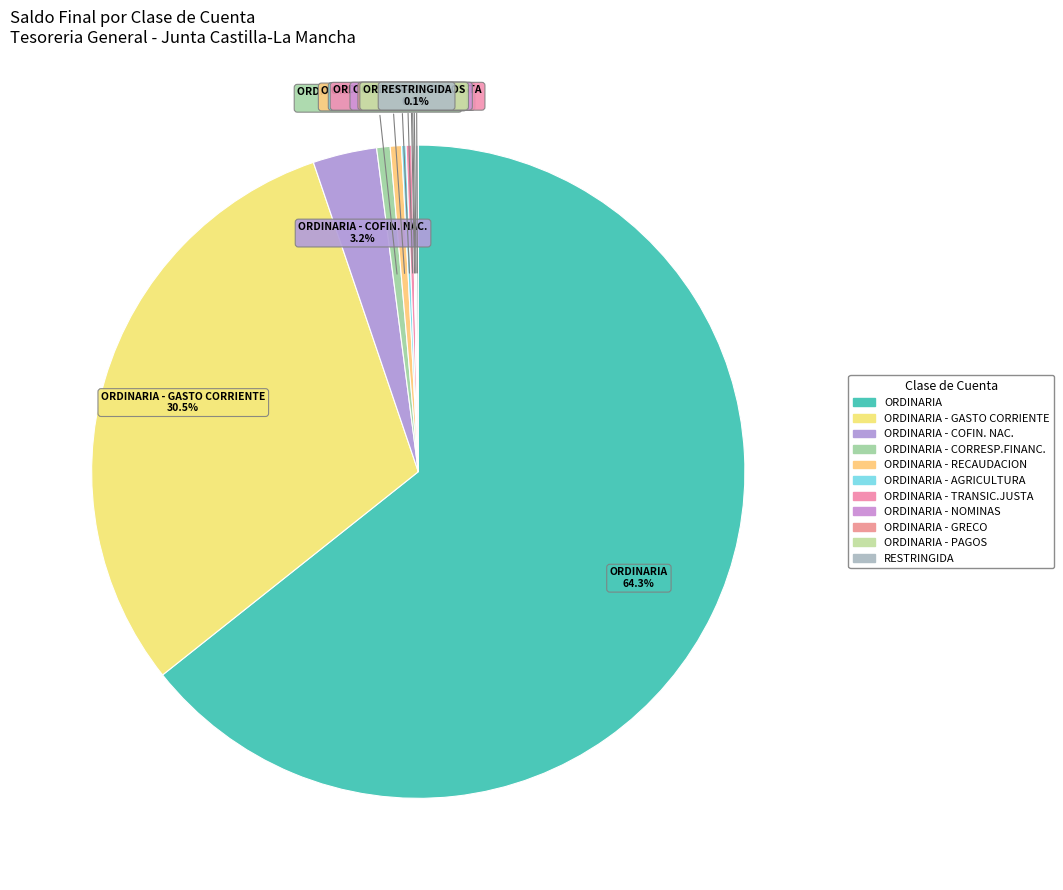

Count the number of slices in the pie.

11